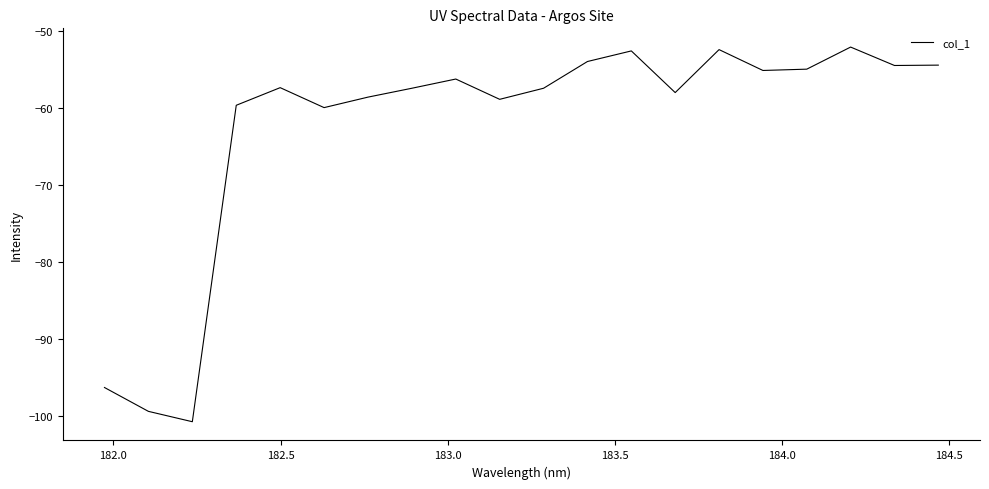

What is the difference between the maximum and minimum values?

48.7